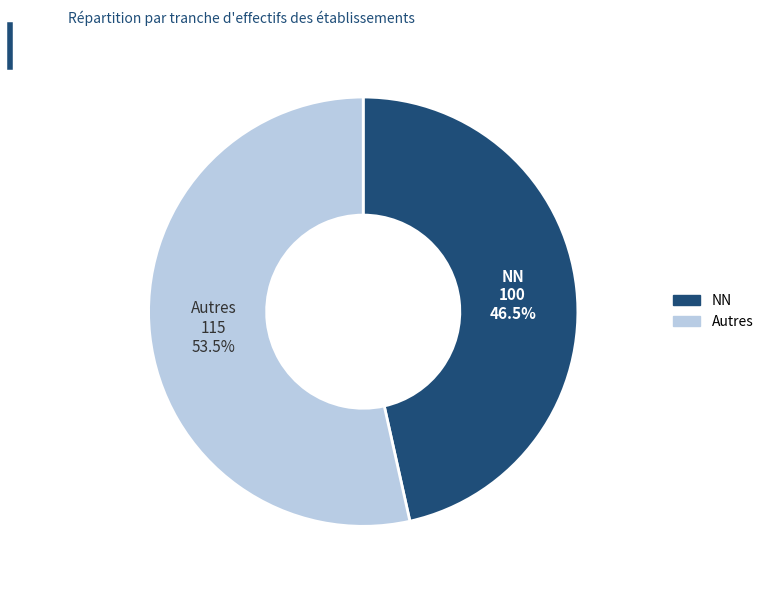

Is there any slice that represents more than half of the pie?

Yes